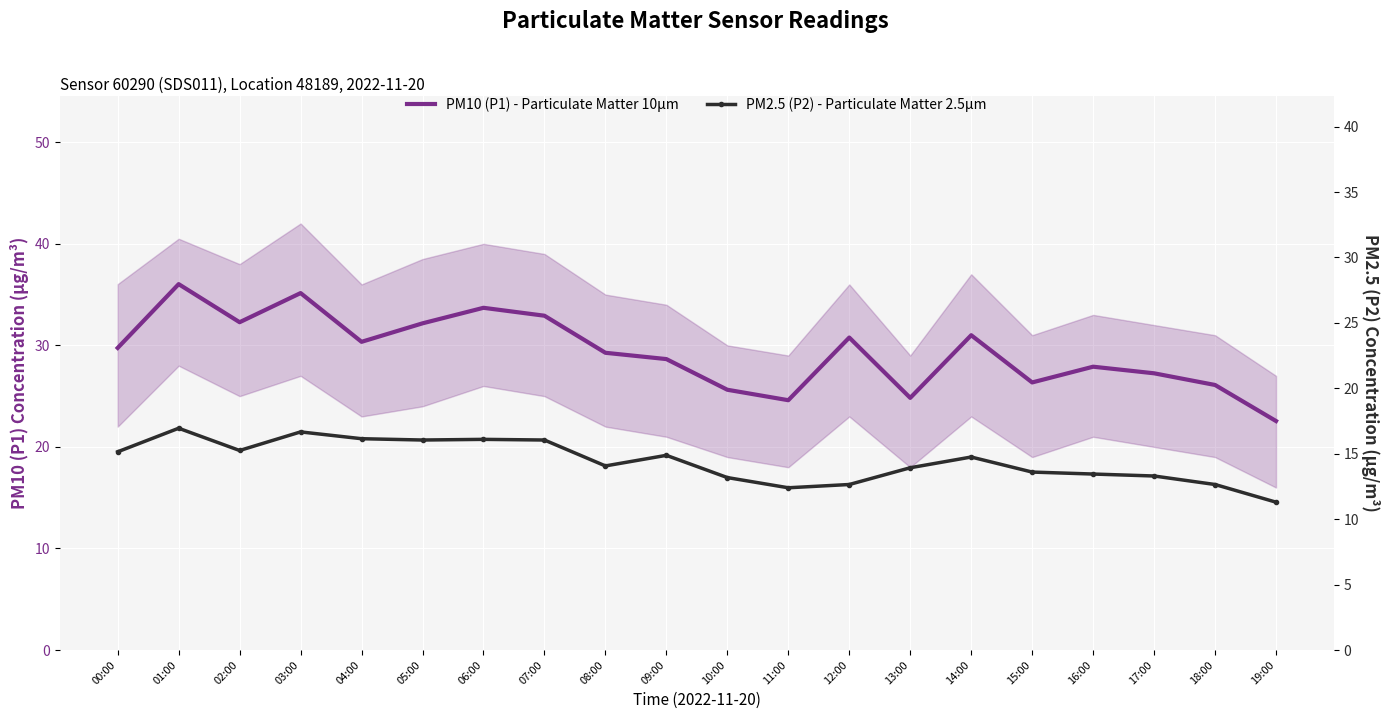

How many interior local valleys does the PM10 (P1) - Particulate Matter 10µm series have?

5